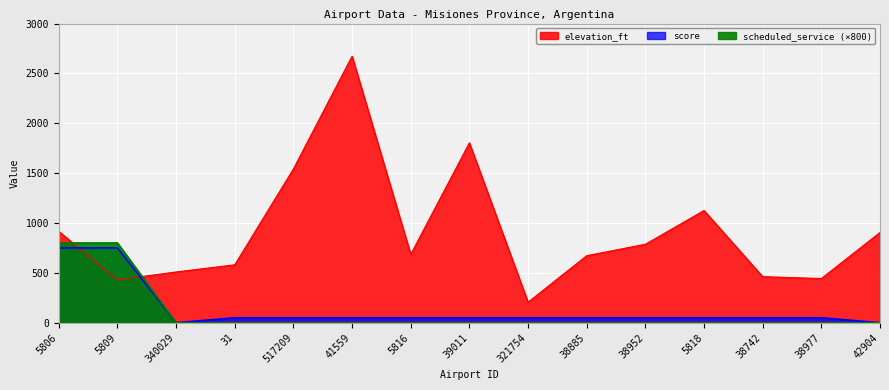

What is the total value across all series at 517209?

1592